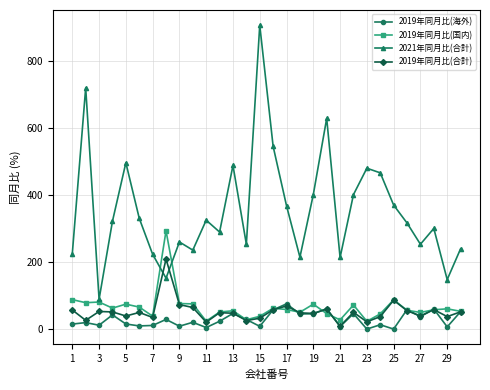

What is the maximum value shown in the chart?

906.8